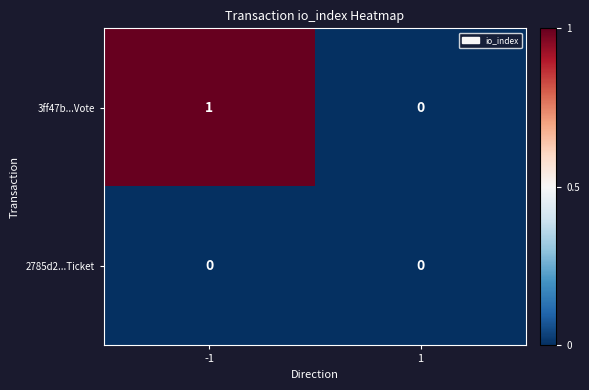

List the series in order of their overall mean, highest first.

3ff47b...Vote, 2785d2...Ticket